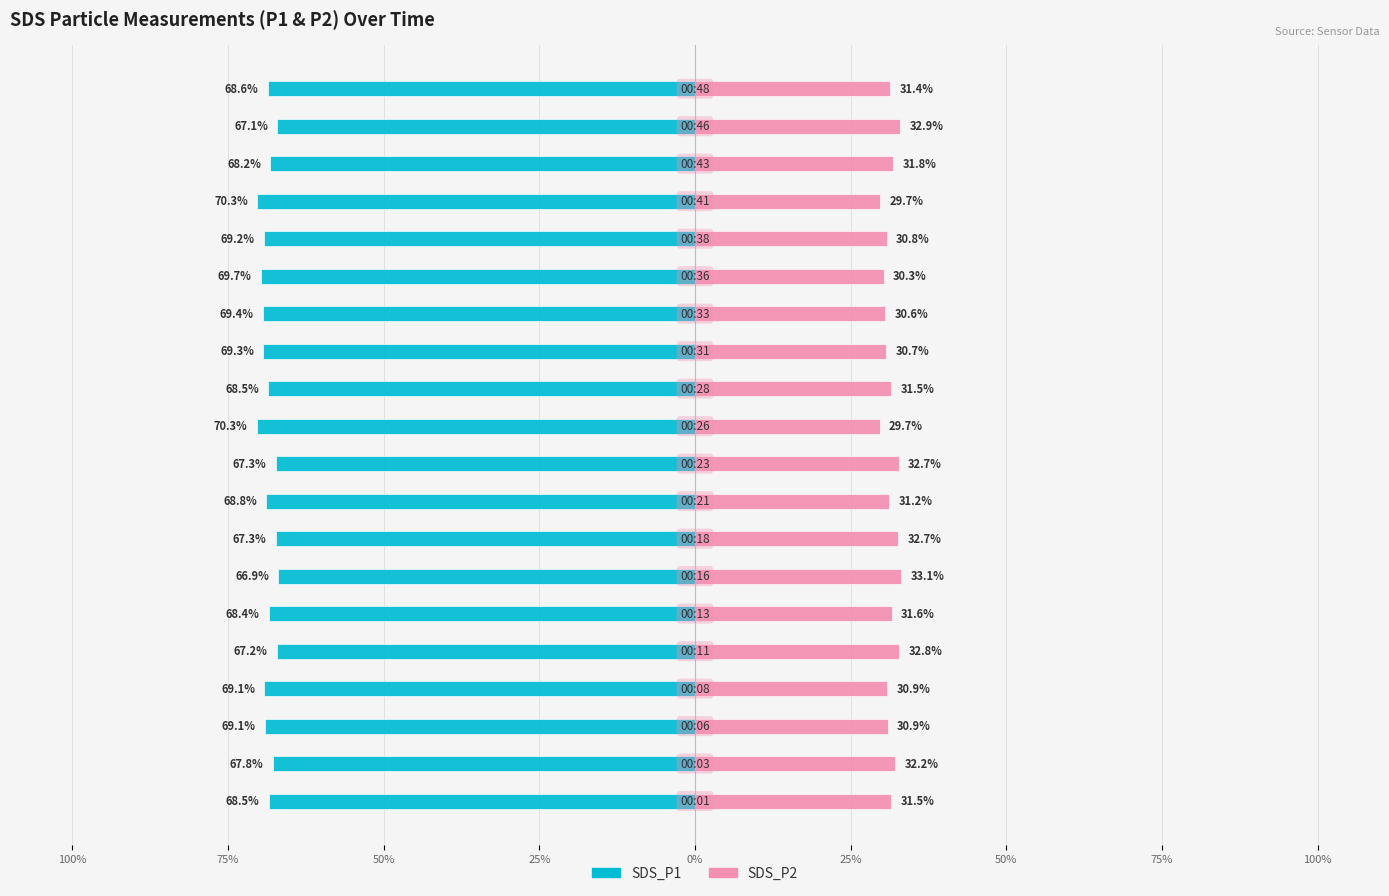

True or false: SDS_P2 has a value of 6.5 at 100%.

False